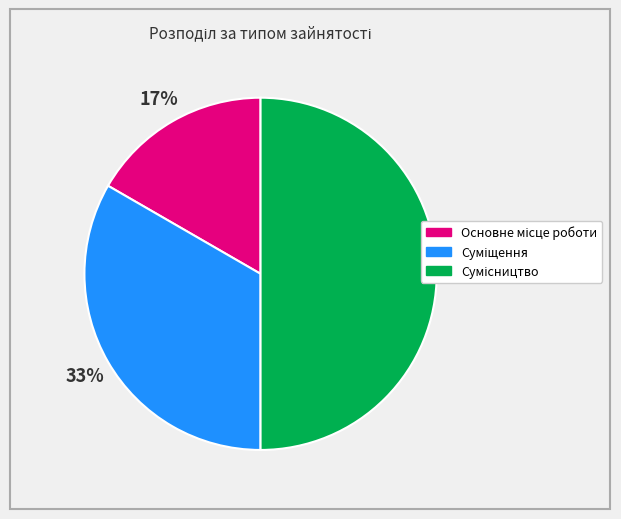

To the nearest percent, what is the difference between the largest and smallest slice percentages?

33%